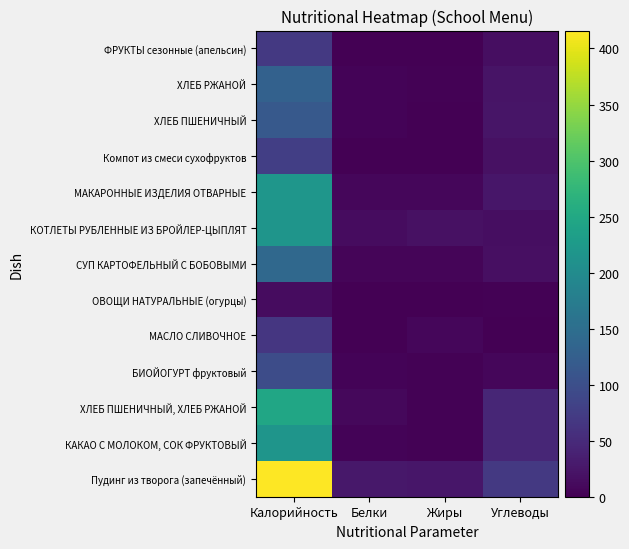

At how many categories does at least one series exceed 1?

4